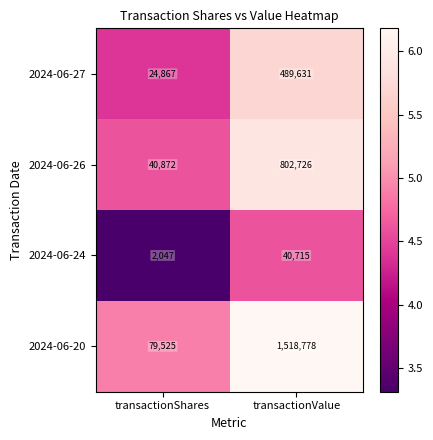

Which category has the highest value across all series?

transactionValue